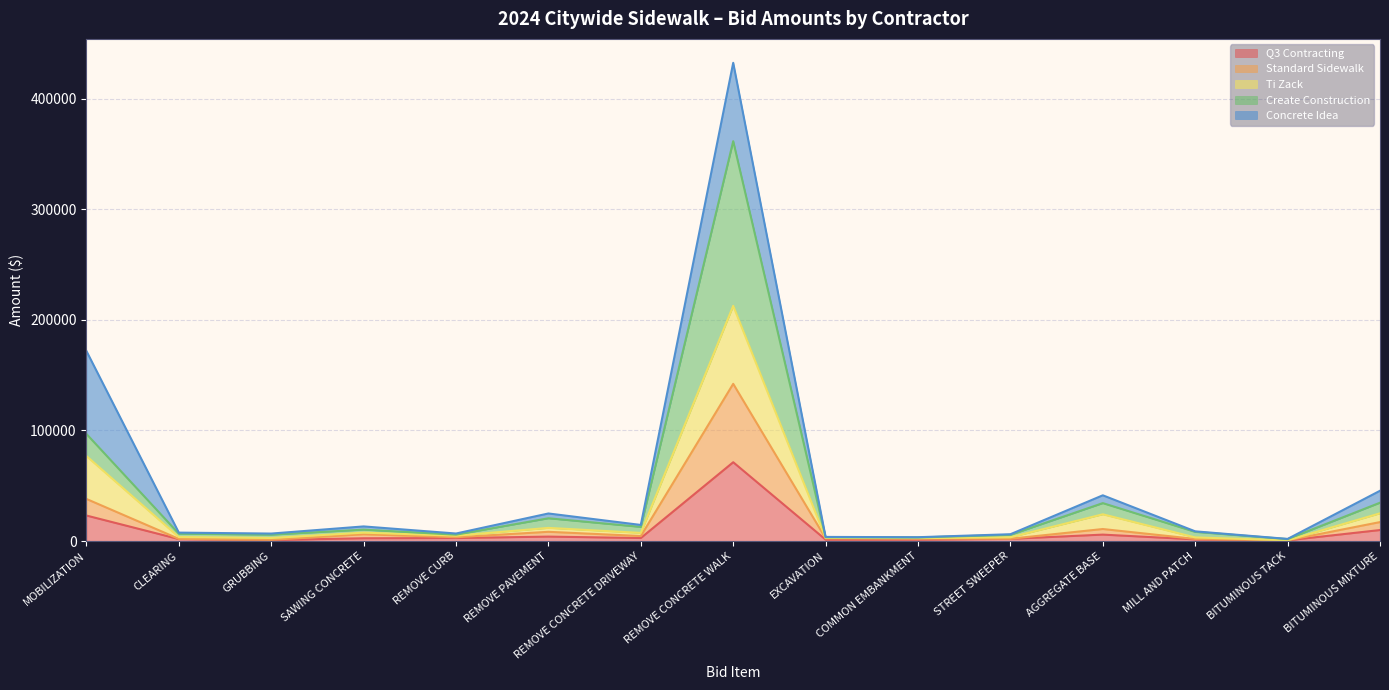

True or false: Q3 Contracting has a value of 71254.5 at REMOVE CONCRETE WALK.

True